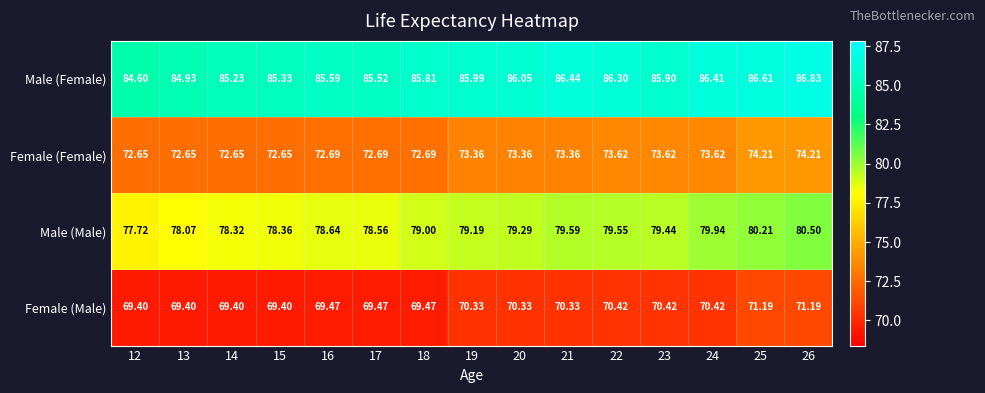

Which series has the largest total across all categories?

Male (Female)